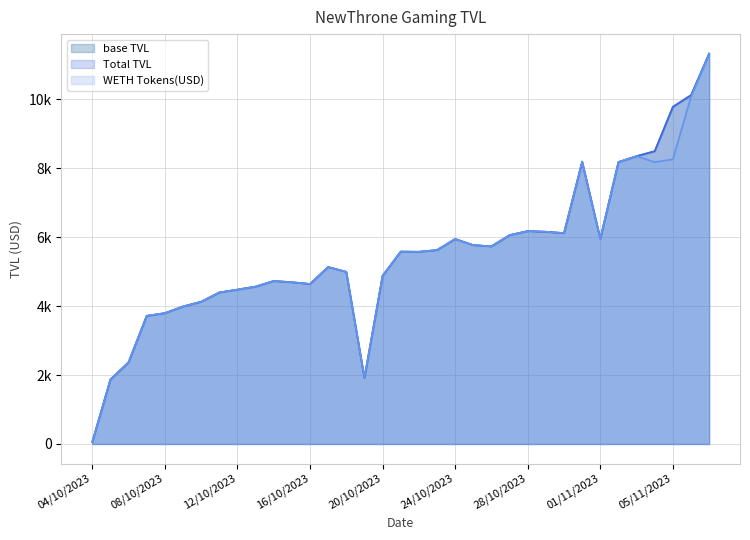

Which series has the largest total across all categories?

base TVL